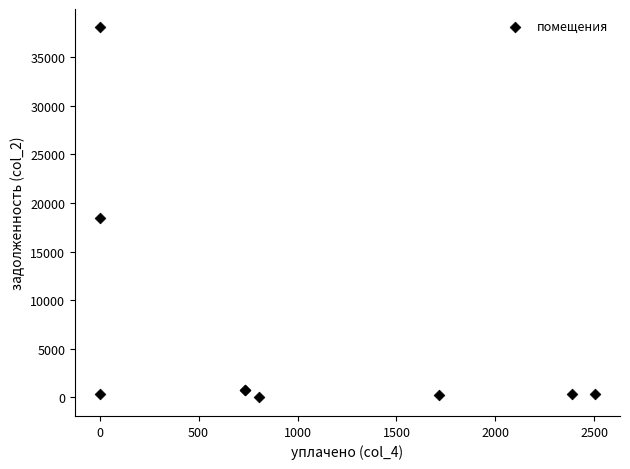

What Y value in the scatter plot is closest to 19015?

18421.2